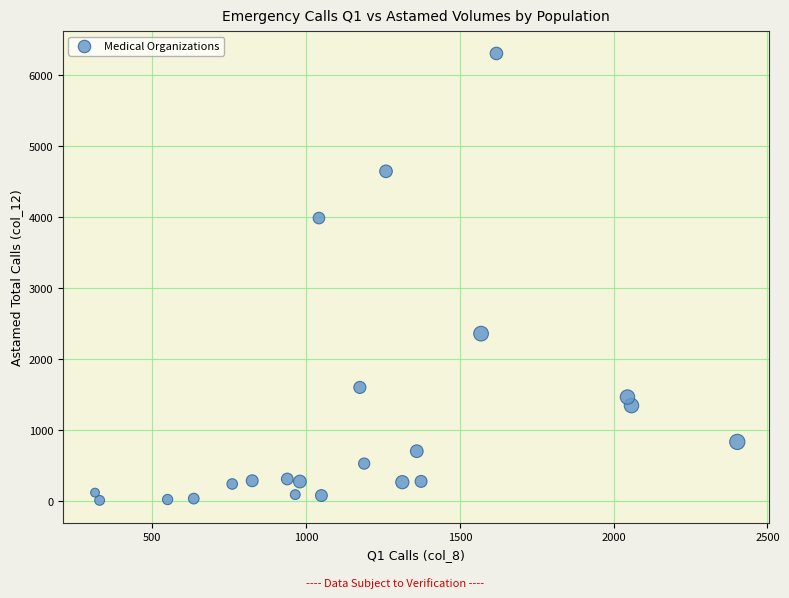

What is the range of Y values (max minus min)?

6291